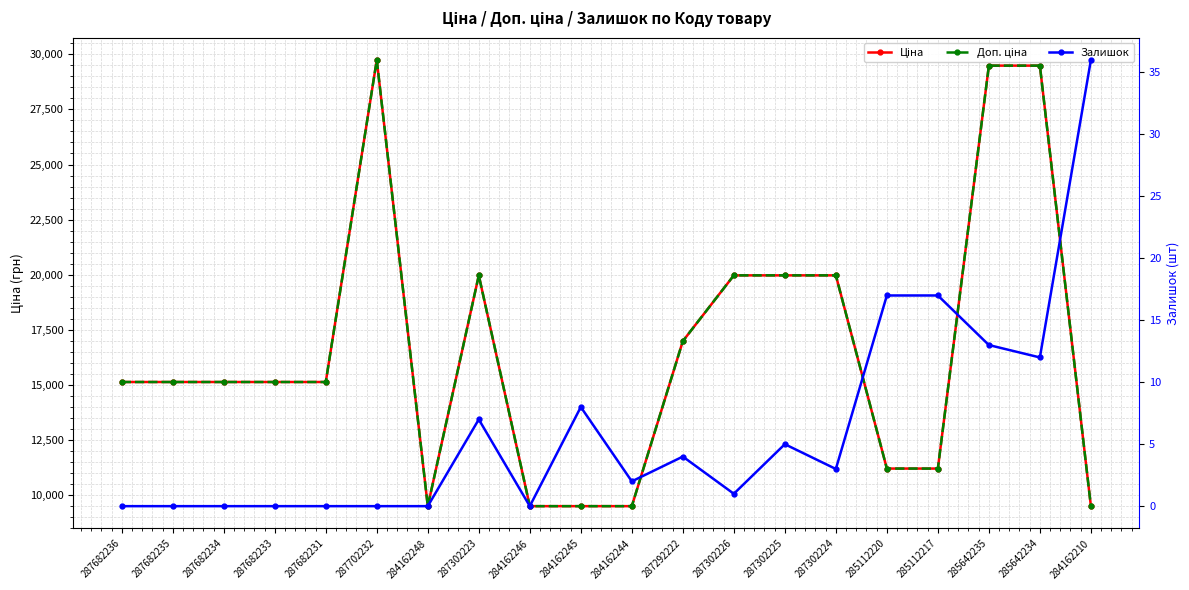

What is the total value across all series at 287682235?

30240.0